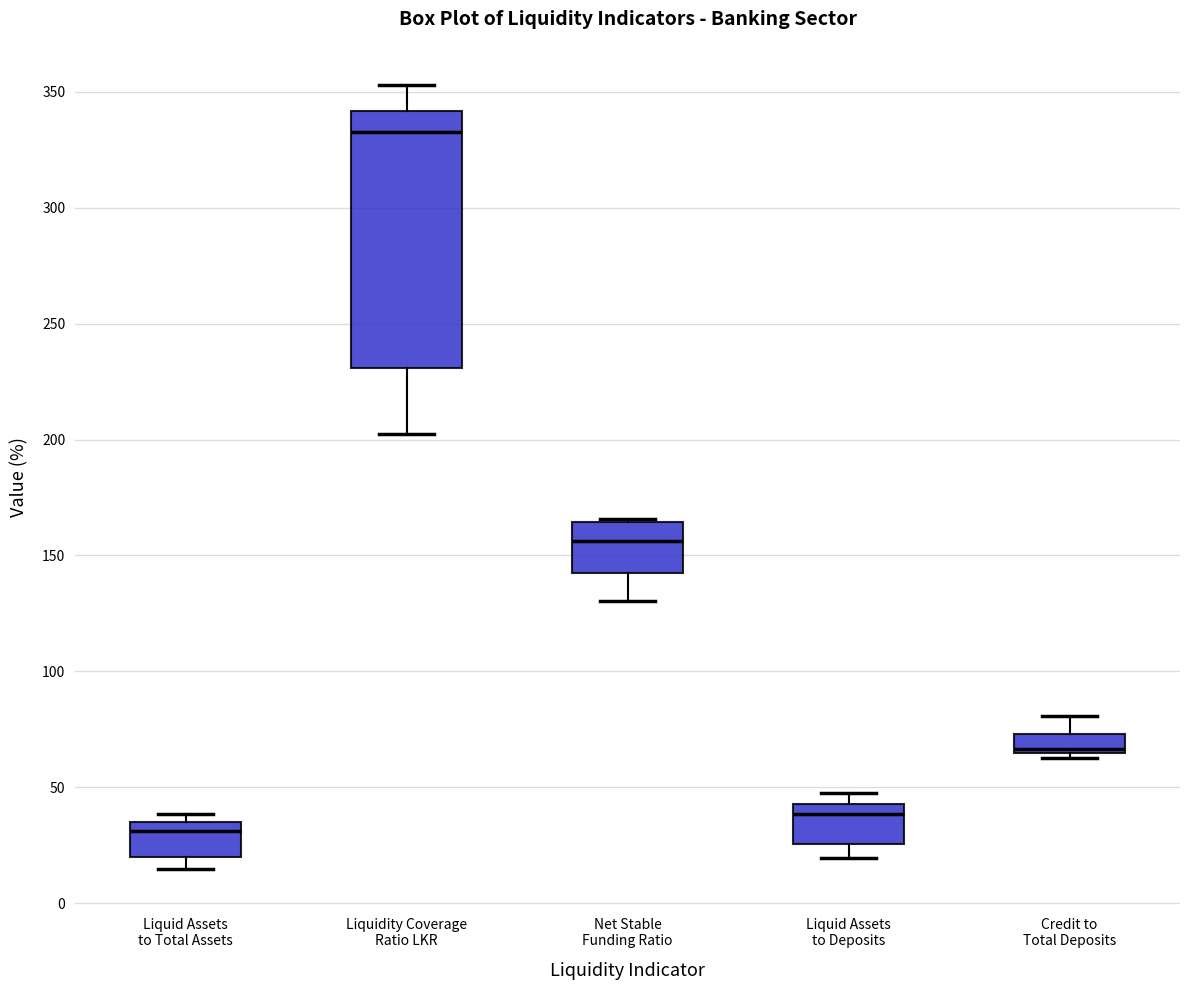

Where is the lower edge of the box for Net Stable Funding Ratio on the y-axis? The values are not printed on the chart, so give them approximately, as read against the axis.

140